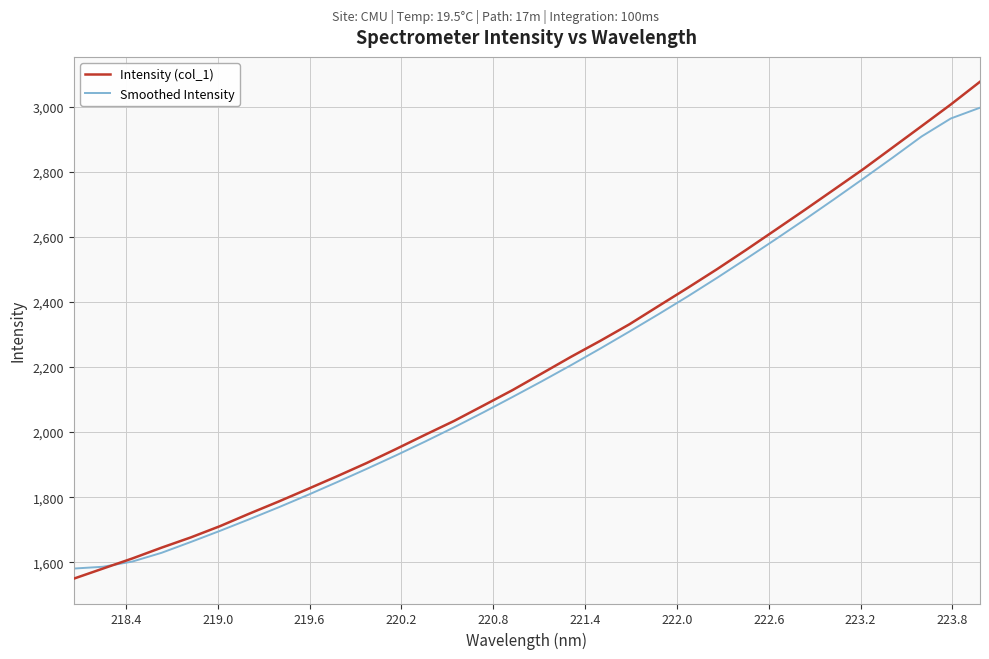

Which series has the widest spread of values?

Intensity (col_1)